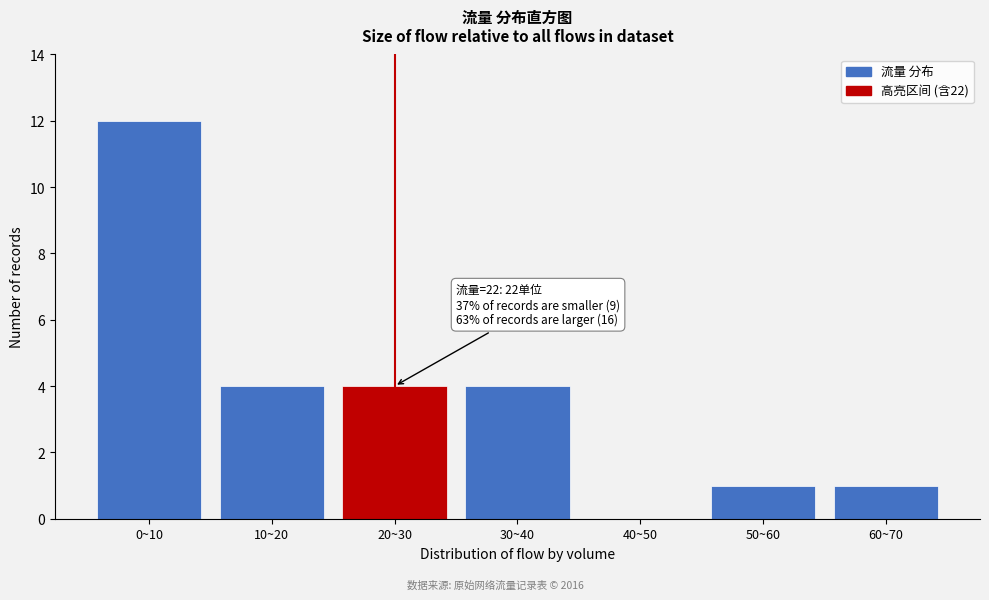

Reading left to right, extract all data points from this chart.

0~10=12	10~20=4	20~30=4	30~40=4	40~50=0	50~60=1	60~70=1